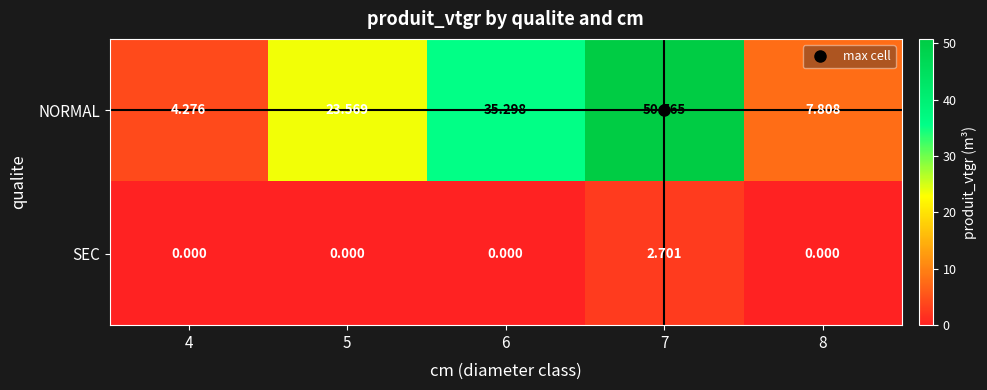

Rank the series by their maximum value, from lowest to highest.

SEC, NORMAL